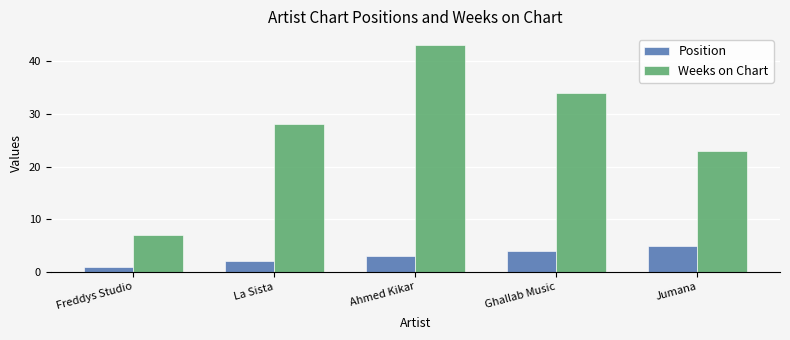

What are all the series names shown in the legend?

Position, Weeks on Chart